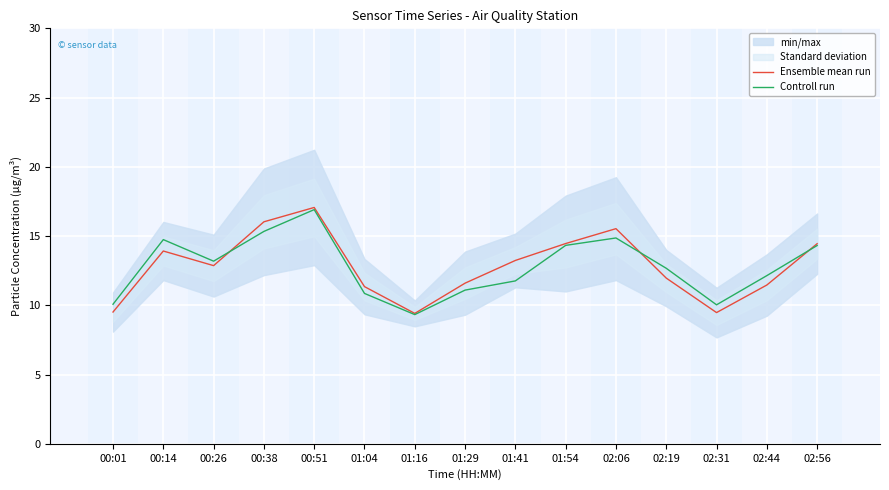

Where does the Ensemble mean run series first go above 12?

00:14